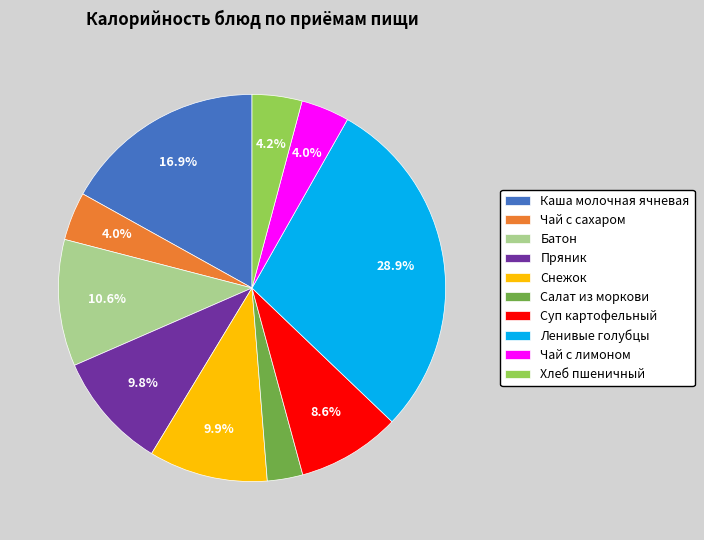

To the nearest percent, what is the combined percentage of Батон and Чай с лимоном?

15%